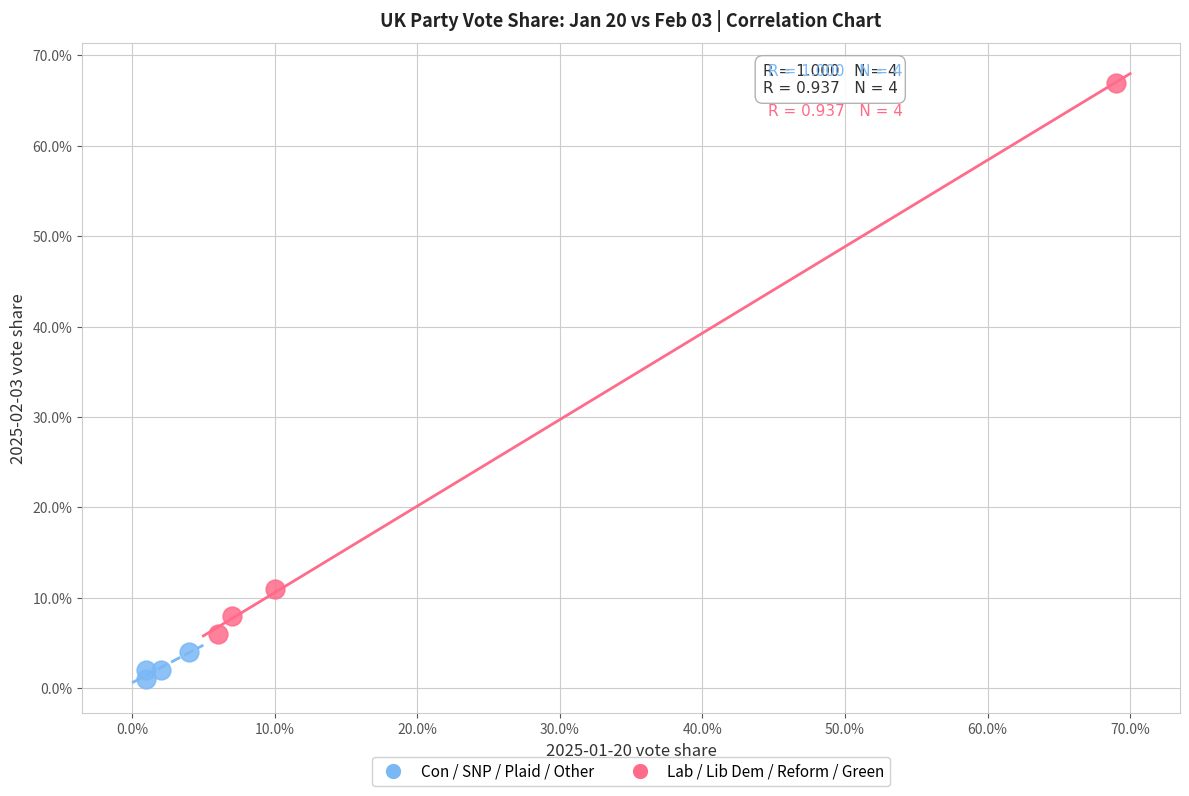

What are all the series names shown in the legend?

Con / SNP / Plaid / Other, Lab / Lib Dem / Reform / Green